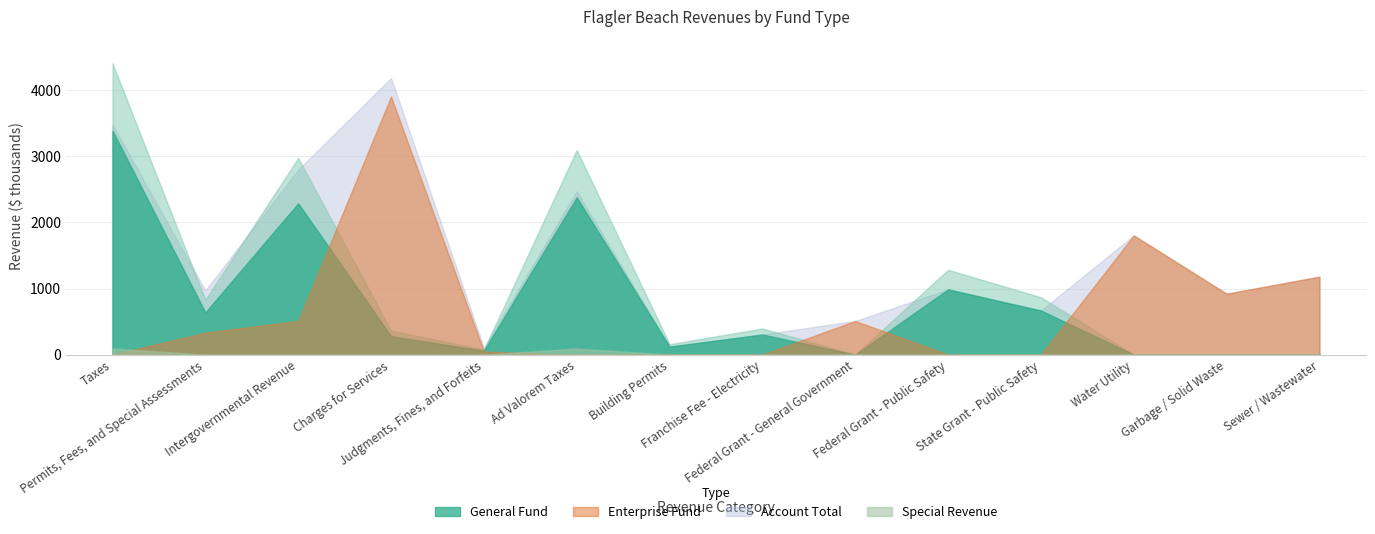

At which label does Special Revenue reach its peak?

Taxes